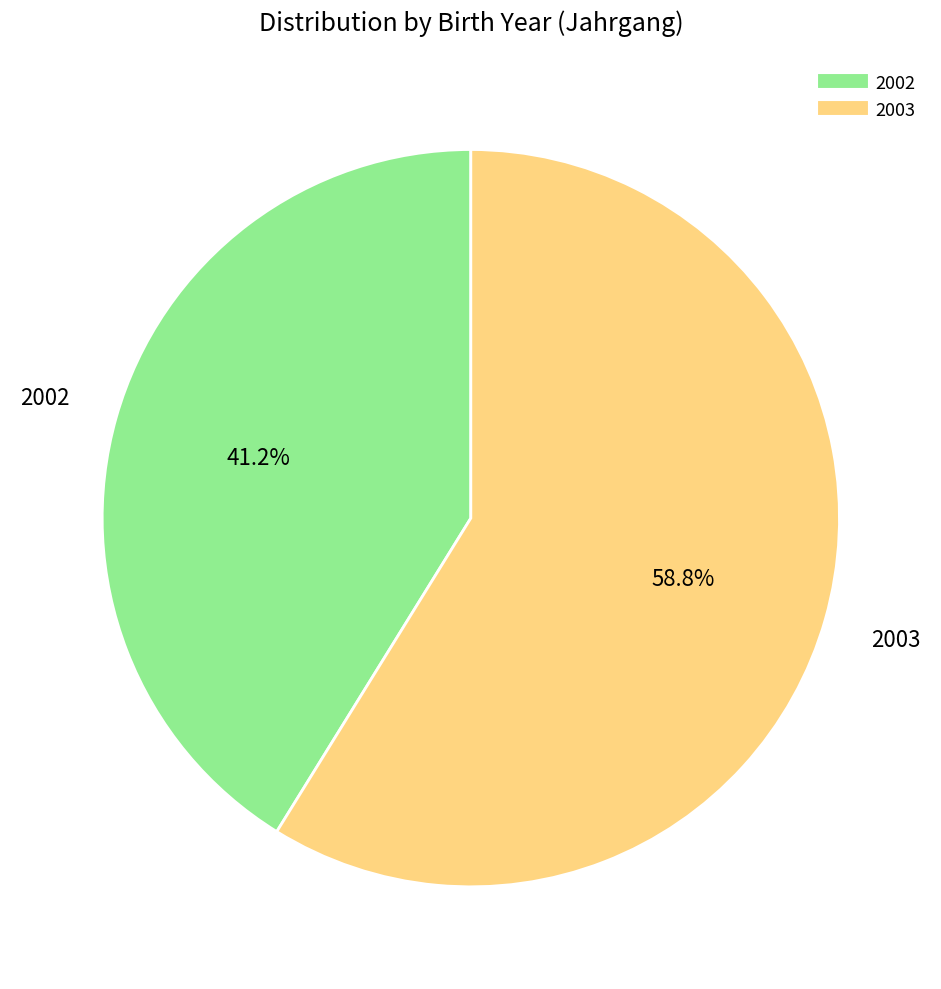

What is the ratio of the value at 2002 to the value at 2003?

0.7